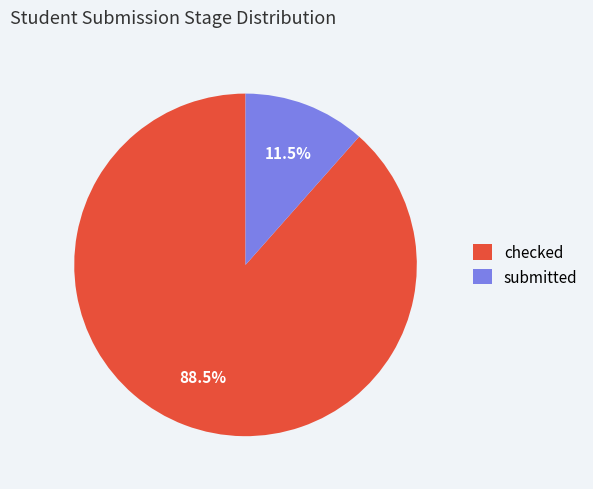

Count the number of slices in the pie.

2